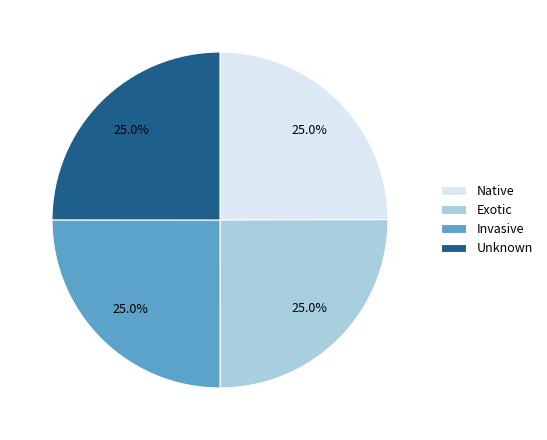

Is there a majority slice in this chart?

No